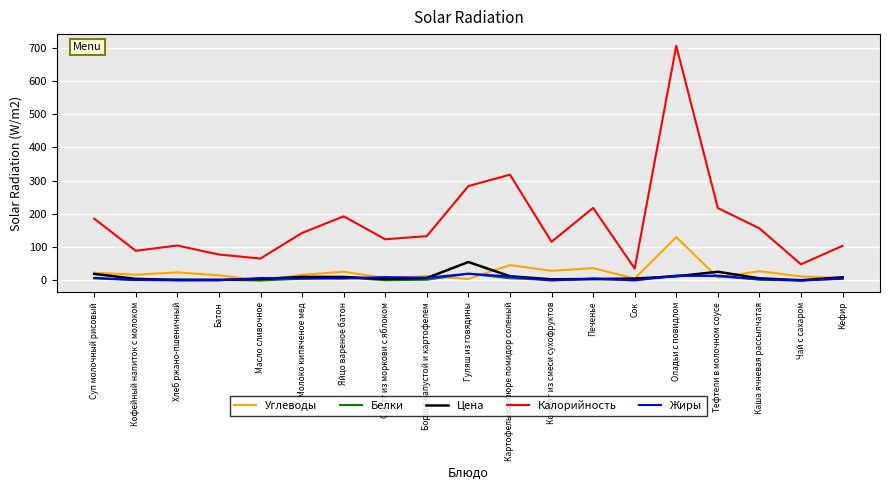

At which category is the sum across all series the highest?

Оладьи с повидлом